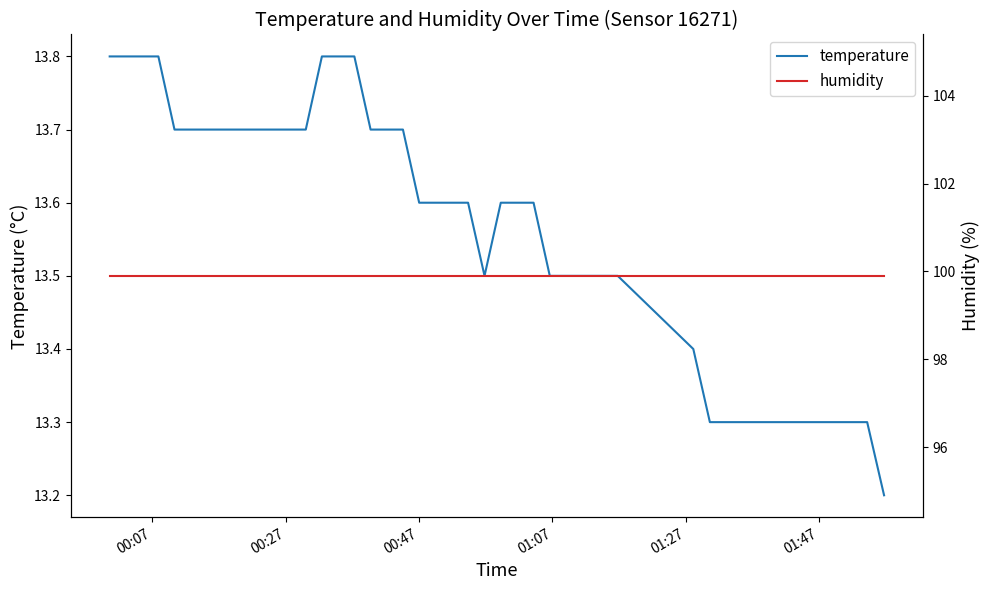

True or false: temperature and humidity cross at least once.

False